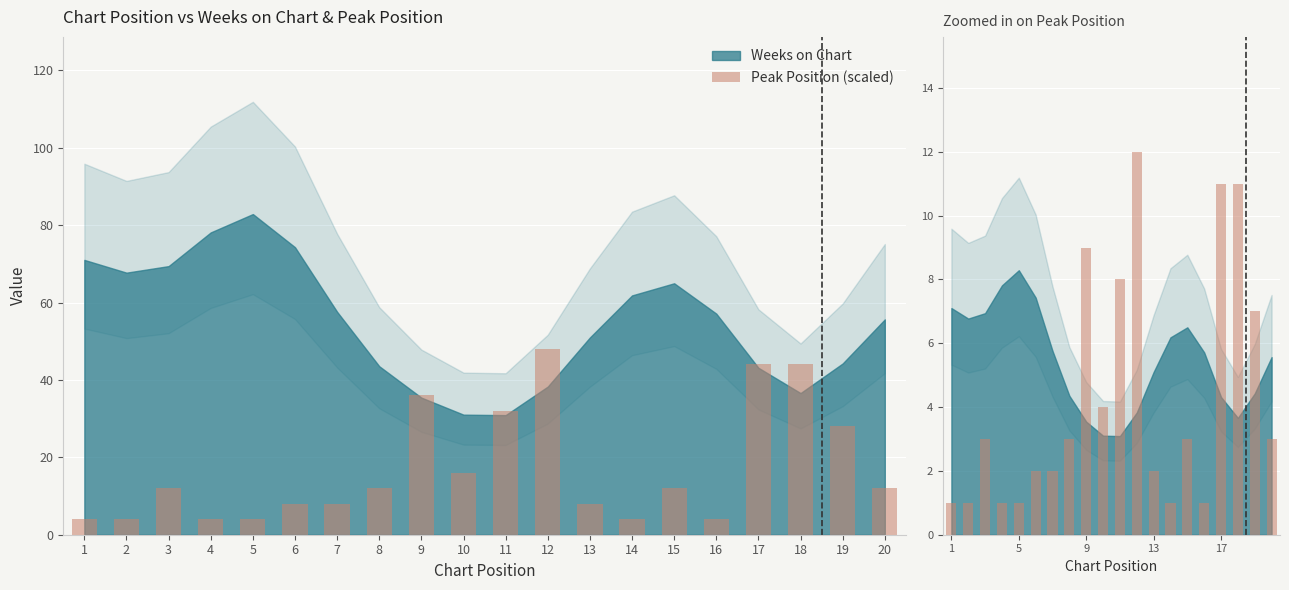

Which category has the lowest value in the Peak Position series?

1